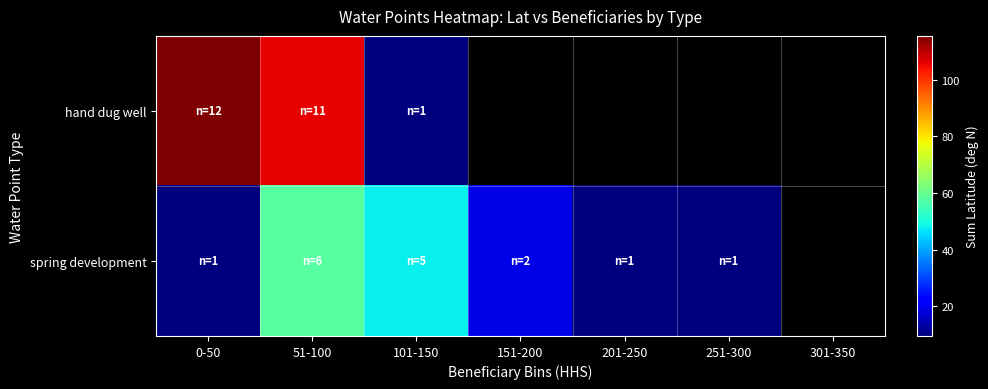

What is the difference between the maximum and minimum values in the spring development series?

48.0